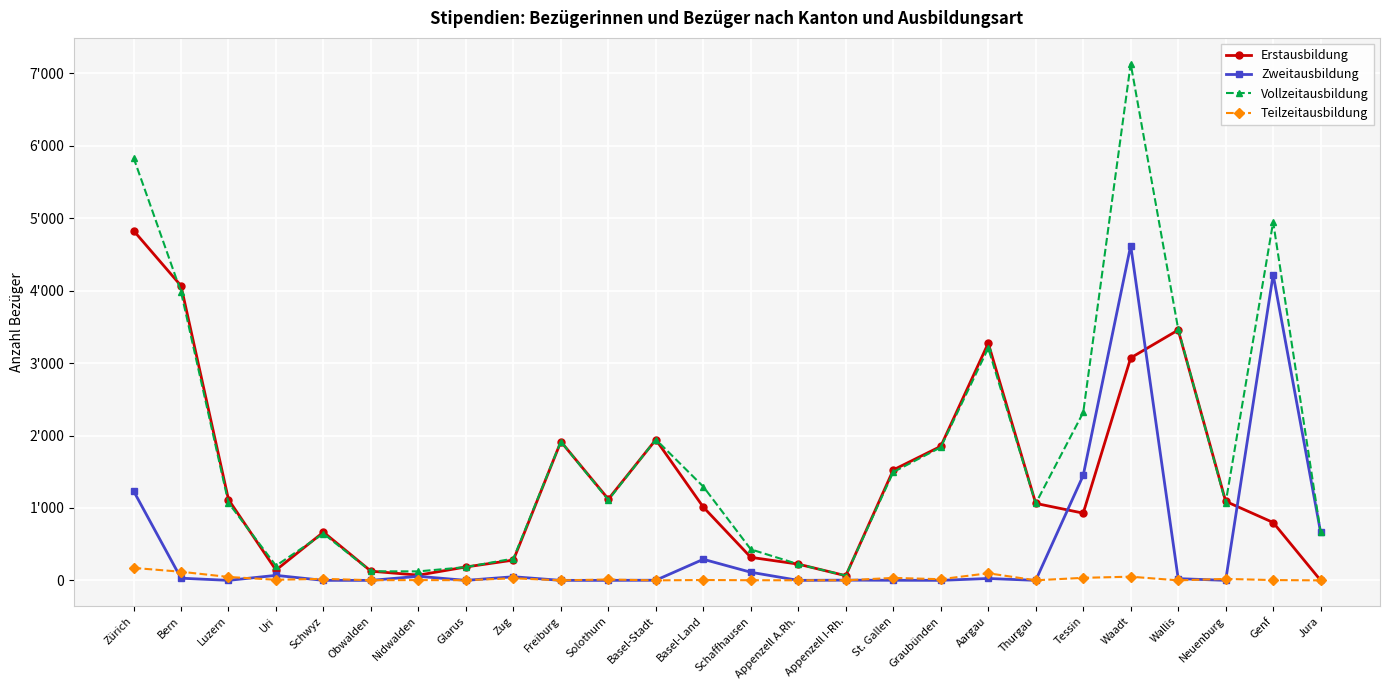

List the series in order of their overall mean, highest first.

Vollzeitausbildung, Erstausbildung, Zweitausbildung, Teilzeitausbildung